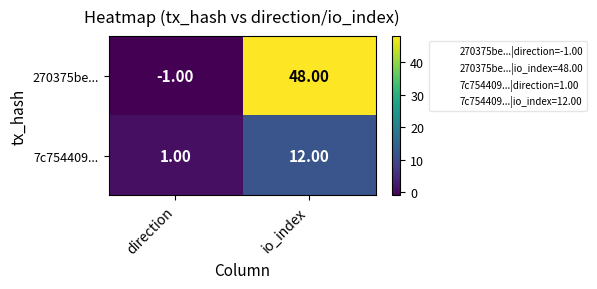

At which label does 7c754409... reach its minimum?

direction